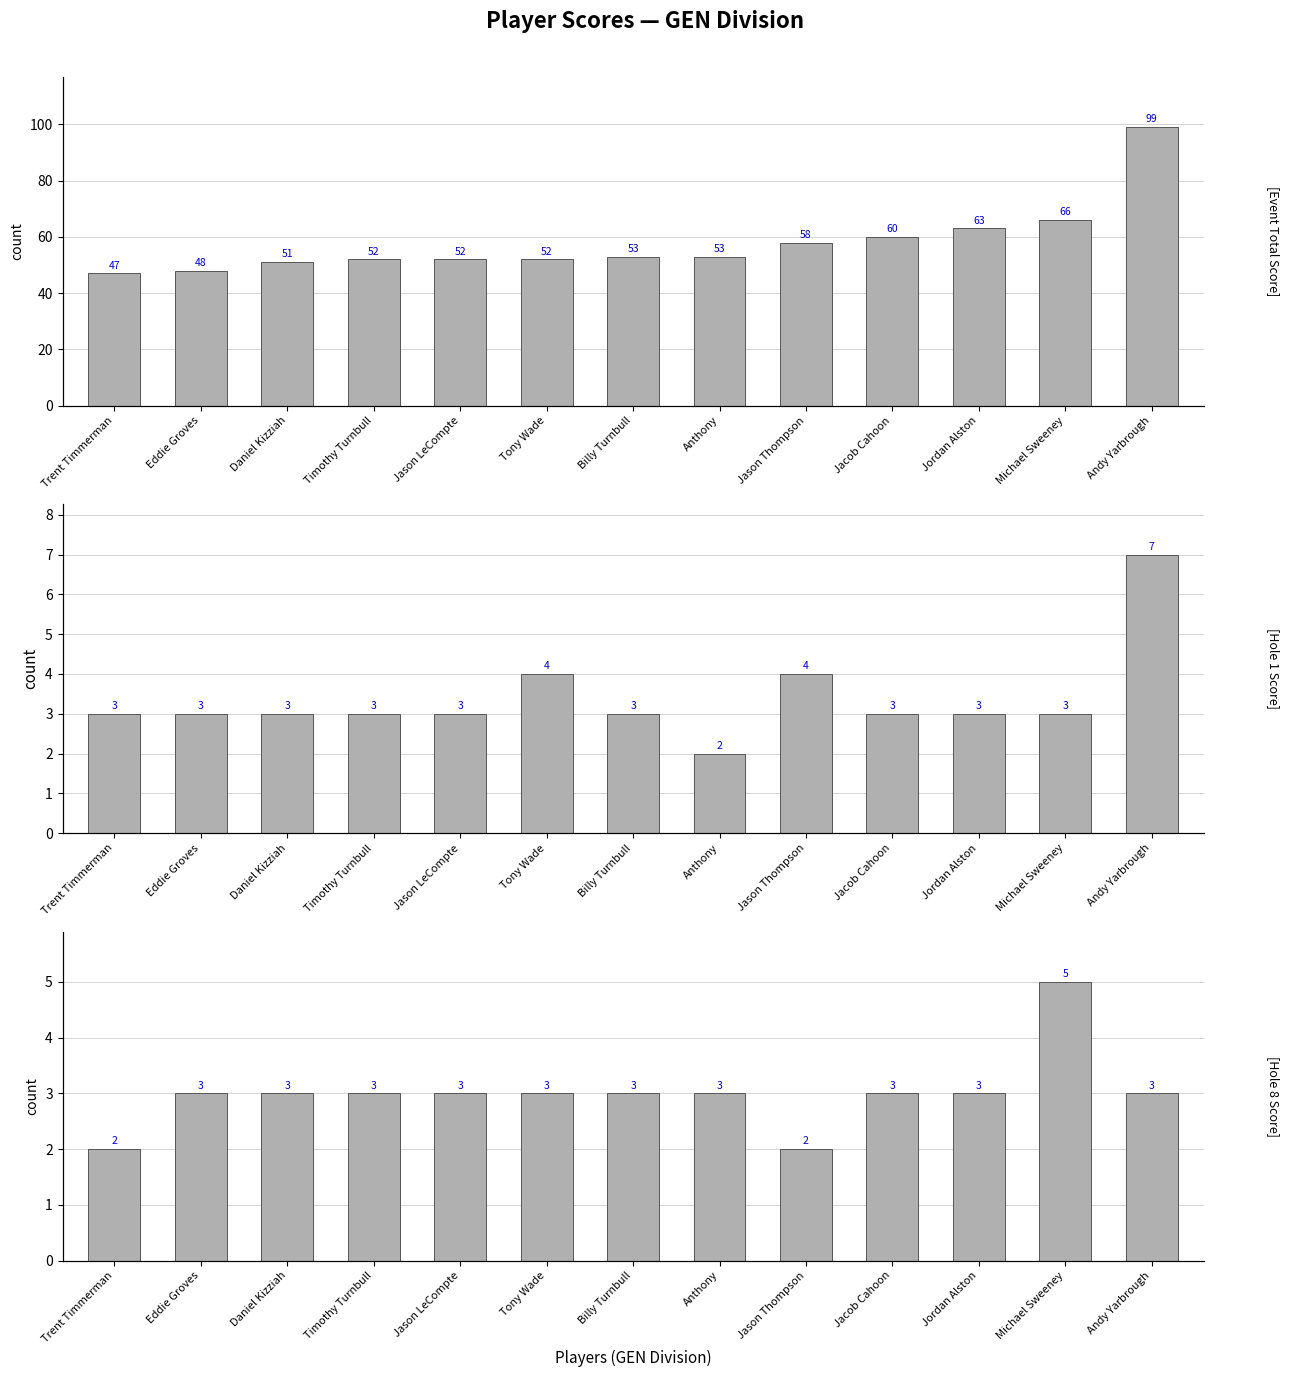

At which label does event_total_score reach its peak?

Andy Yarbrough